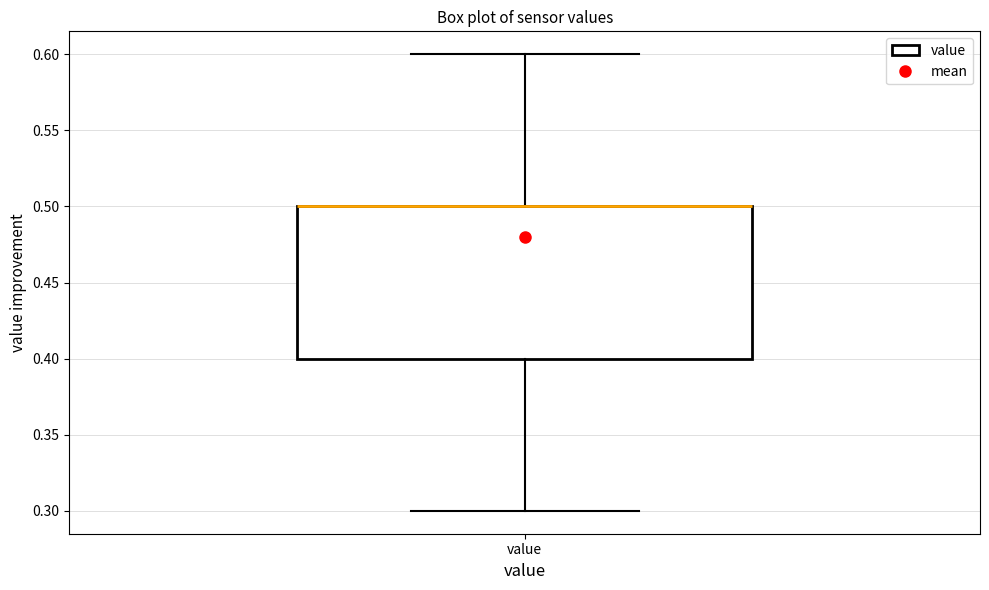

Read this box plot against the y-axis: the position of the median line, the range covered by the box, and the ends of both whiskers. The values are not printed on the chart, so give them approximately, as read against the axis.

median 0.5 (drawn on the box's upper edge), box 0.4 to 0.5, whiskers 0.3 to 0.6